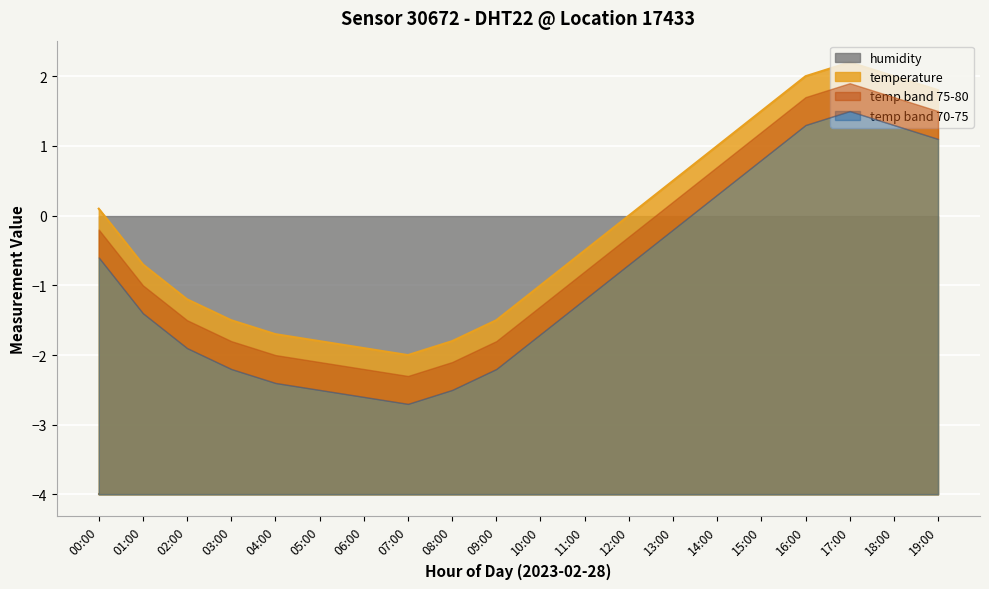

What is the label of the 19th point from the left?

18:00